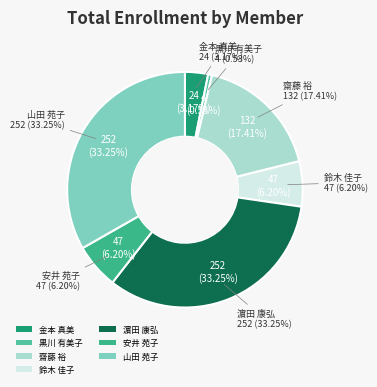

Does any single category account for the majority?

No